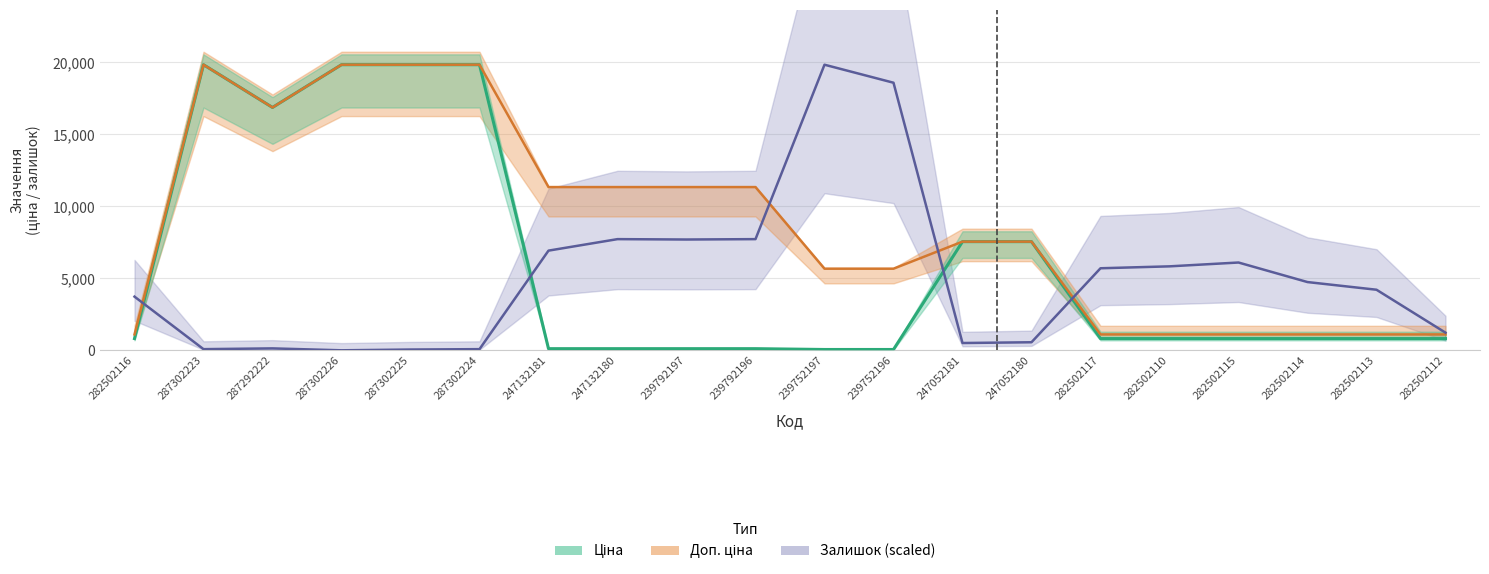

What is the sum of the Ціна values at 282502115 and 282502117?

1626.1